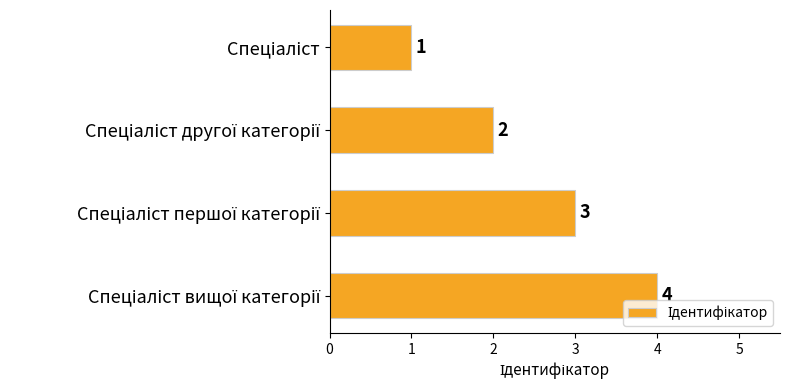

How many values are between 2 and 4?

3